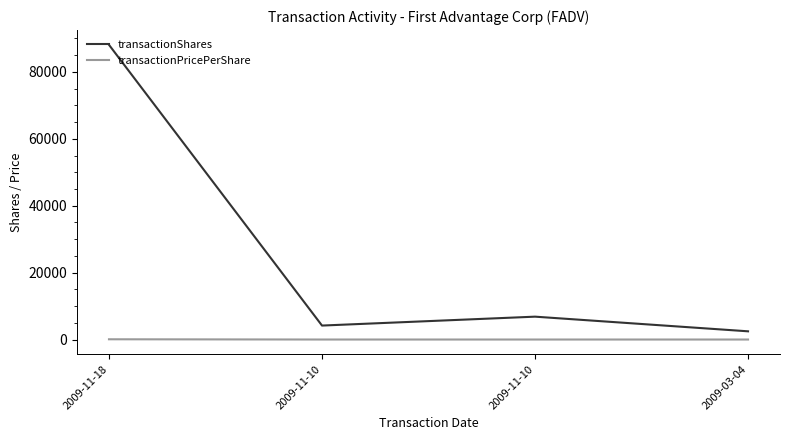

What are all the series names shown in the legend?

transactionShares, transactionPricePerShare